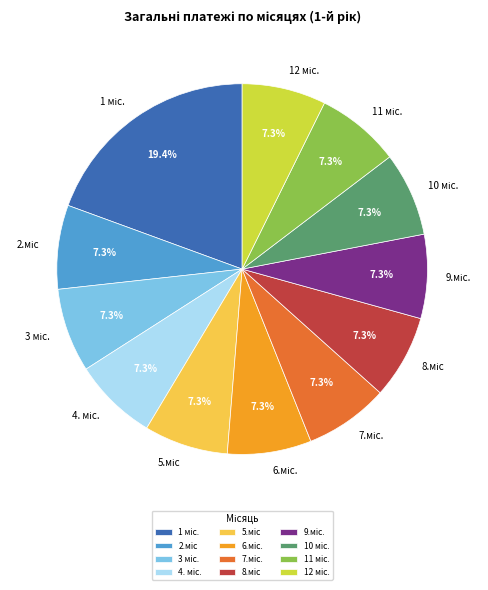

Count the number of slices in the pie.

12